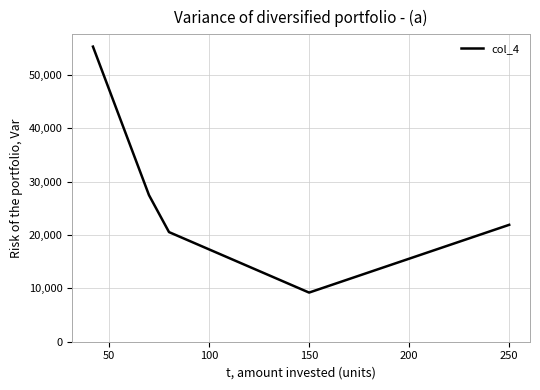

True or false: the data has more than 1 interior local peaks.

False